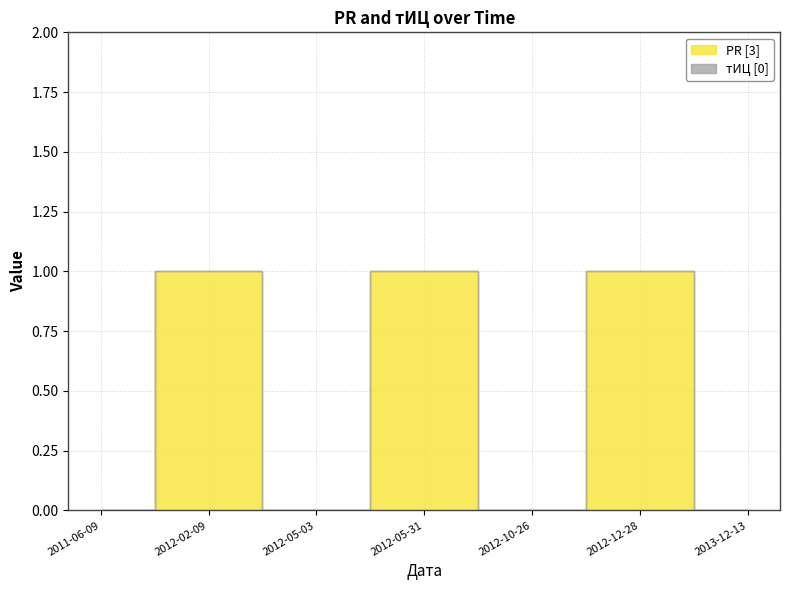

True or false: PR has a value of 2 at 2012-05-31.

False